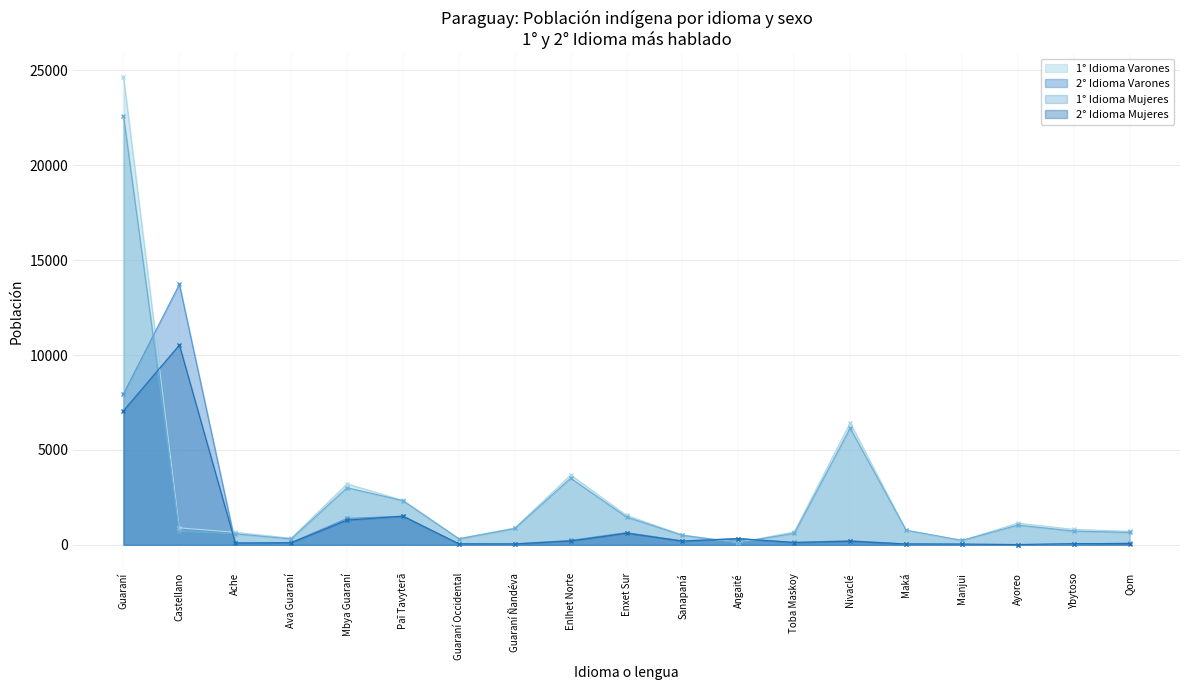

How many series are shown in this chart?

4